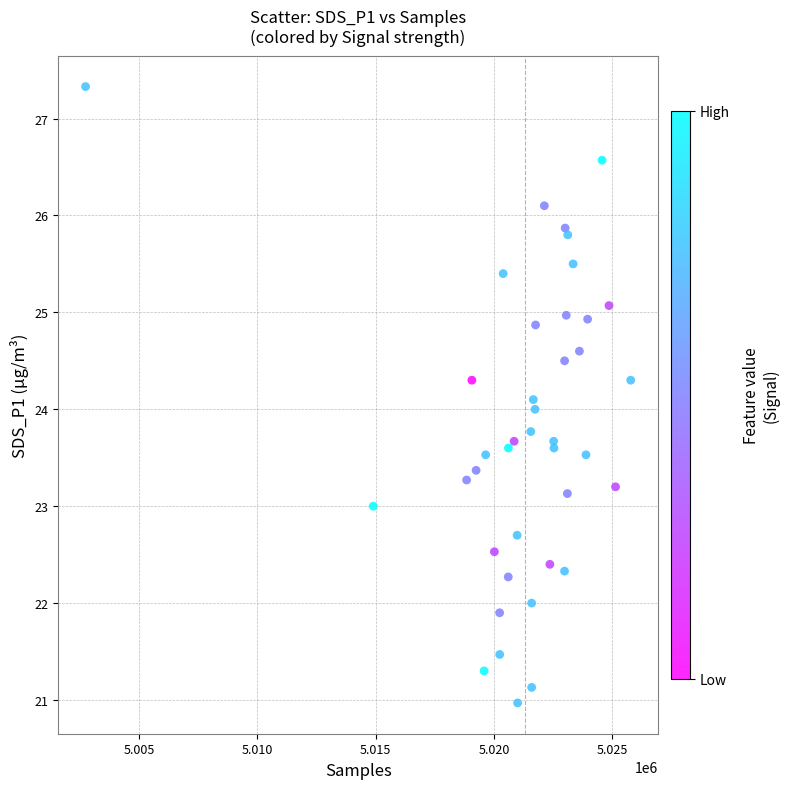

What is the range of X values (max minus min)?

23059.0